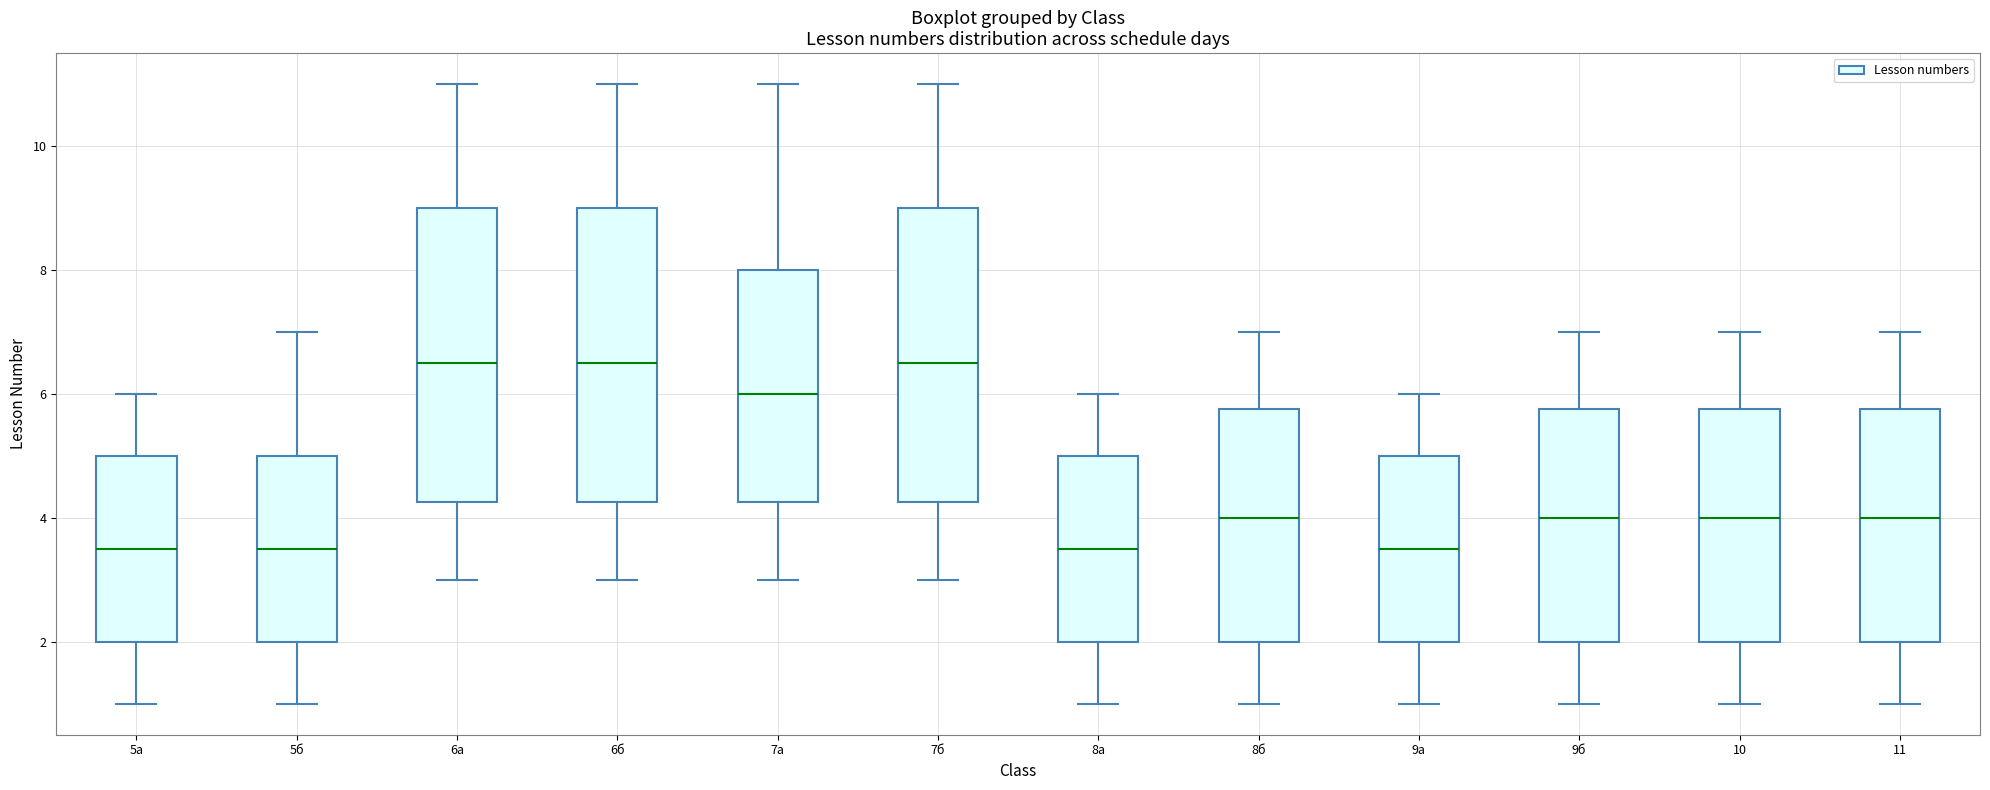

Where does the lower whisker of the box for 7б end on the y-axis? The values are not printed on the chart, so give them approximately, as read against the axis.

3.0